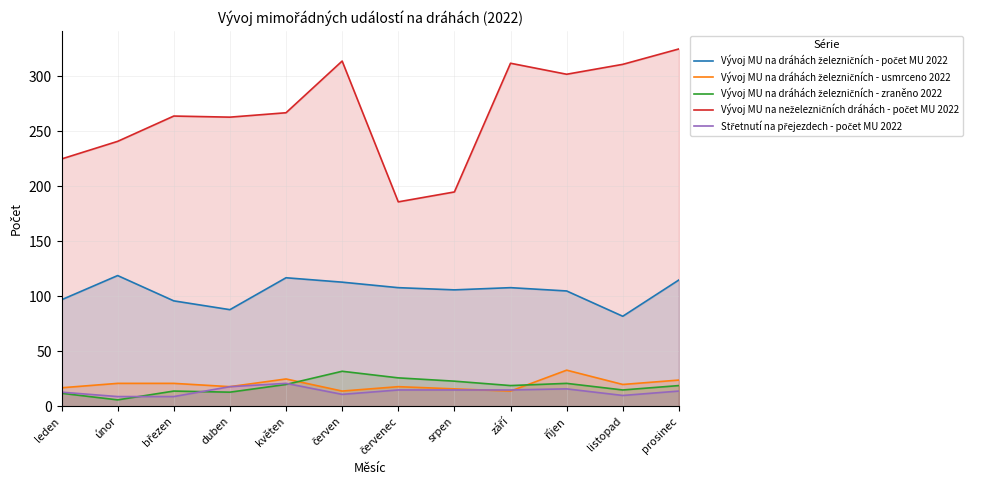

What is the average value of the Střetnutí na přejezdech - počet MU 2022 series?

14